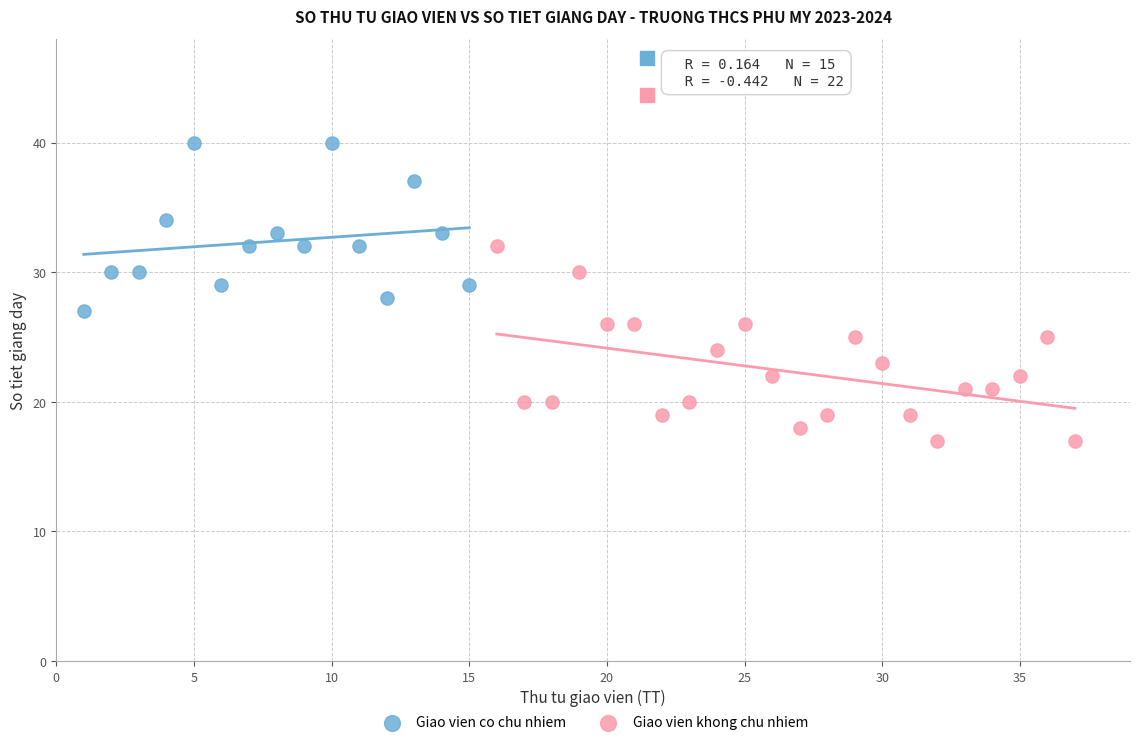

Which series contains the lowest Y value?

Giao vien khong chu nhiem